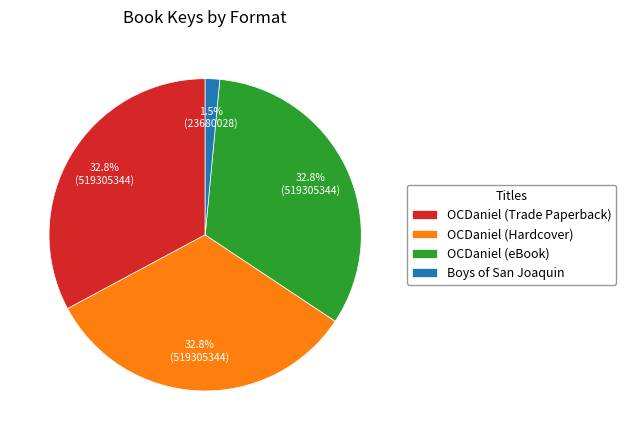

Which category has the smallest portion of the pie?

Boys of San Joaquin